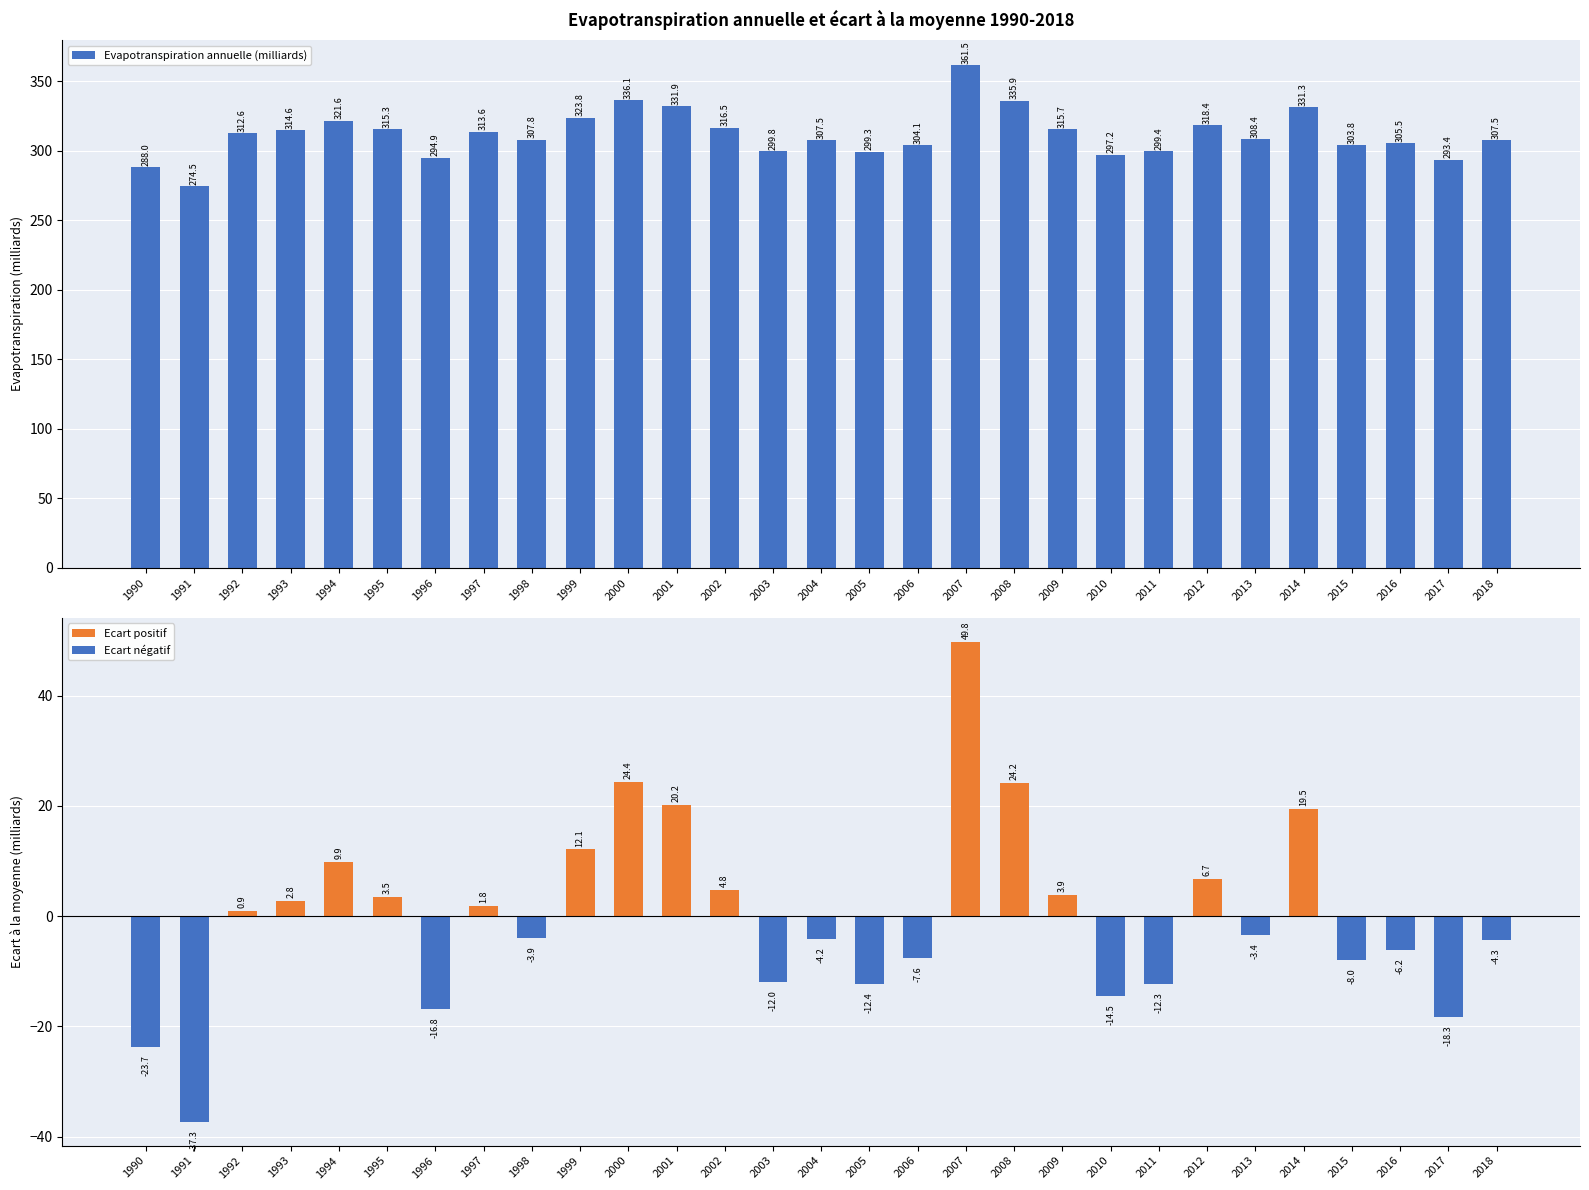

At which label does the data first exceed 308?

1992